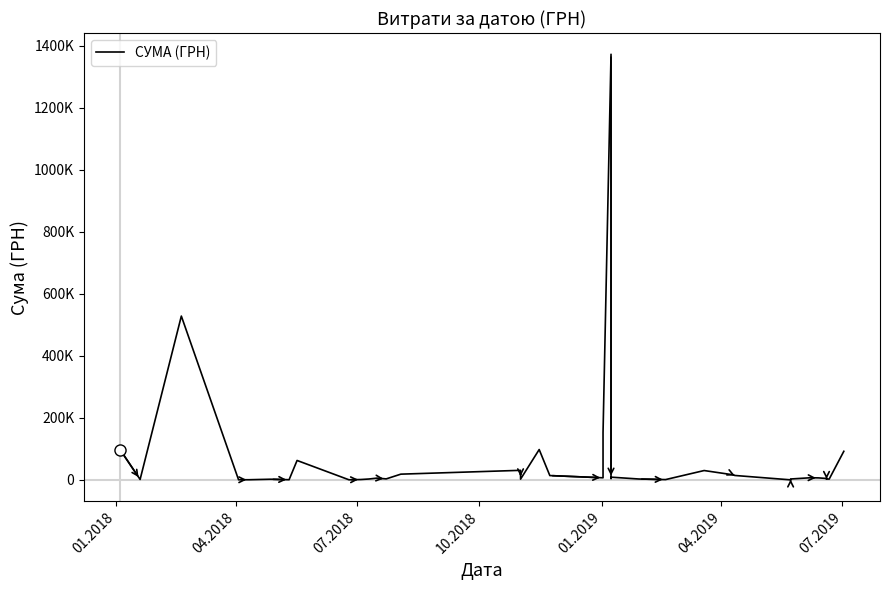

What is the difference between the maximum and minimum values?

1372554.8